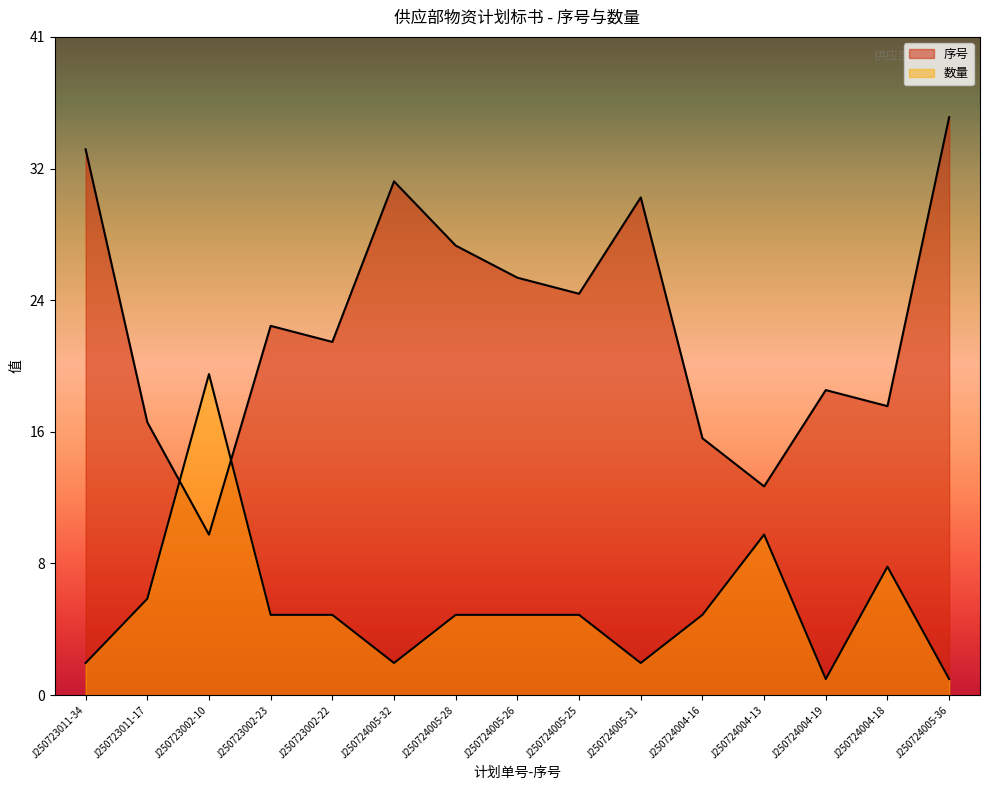

What is the average value of the 数量 series?

5